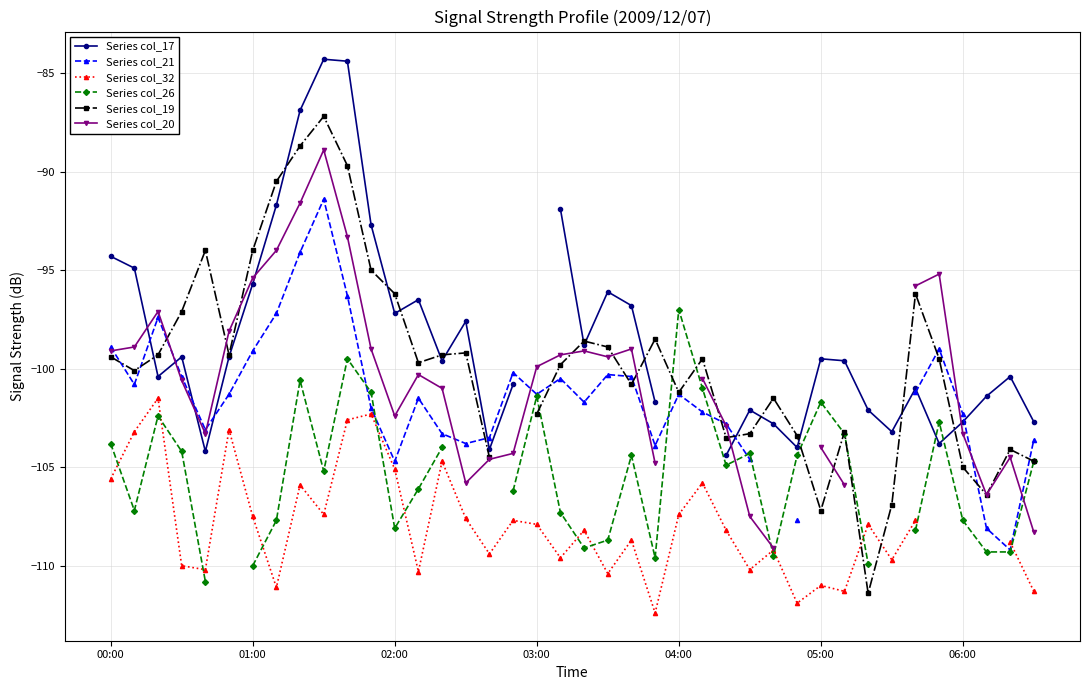

What is the value of the Series col_26 point at the 25th from the left?

-97.0